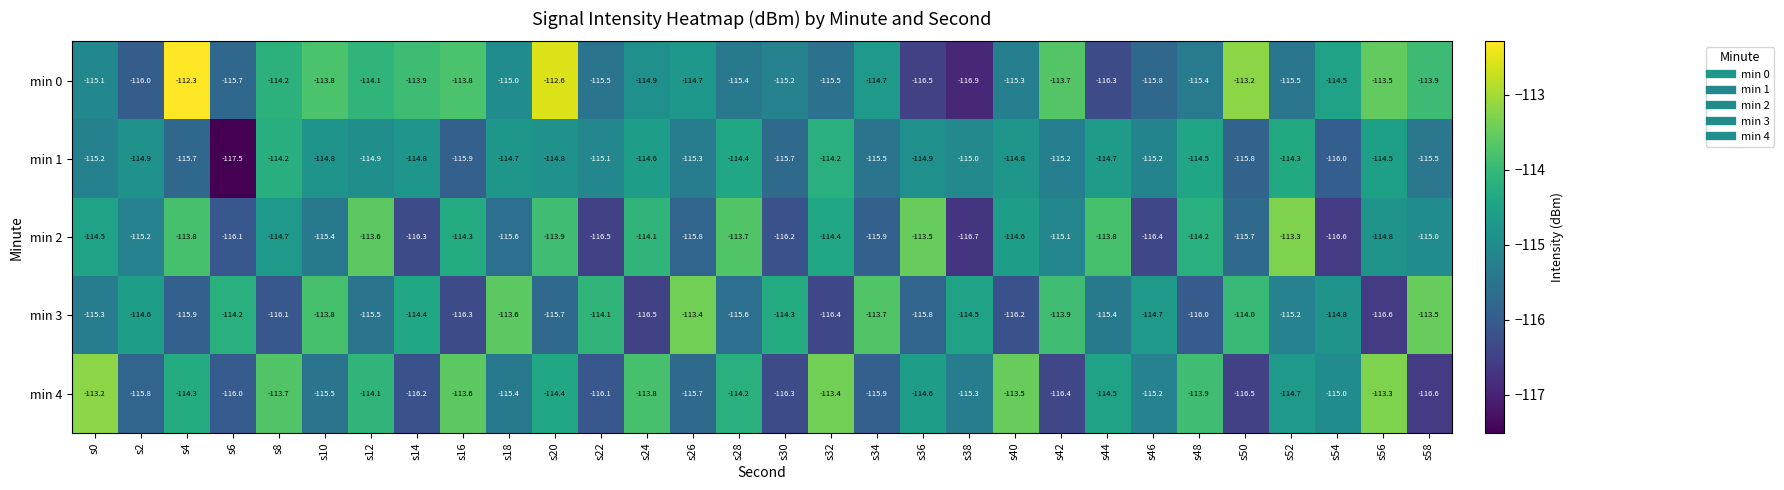

At which category does the chart reach its minimum across all series?

s6